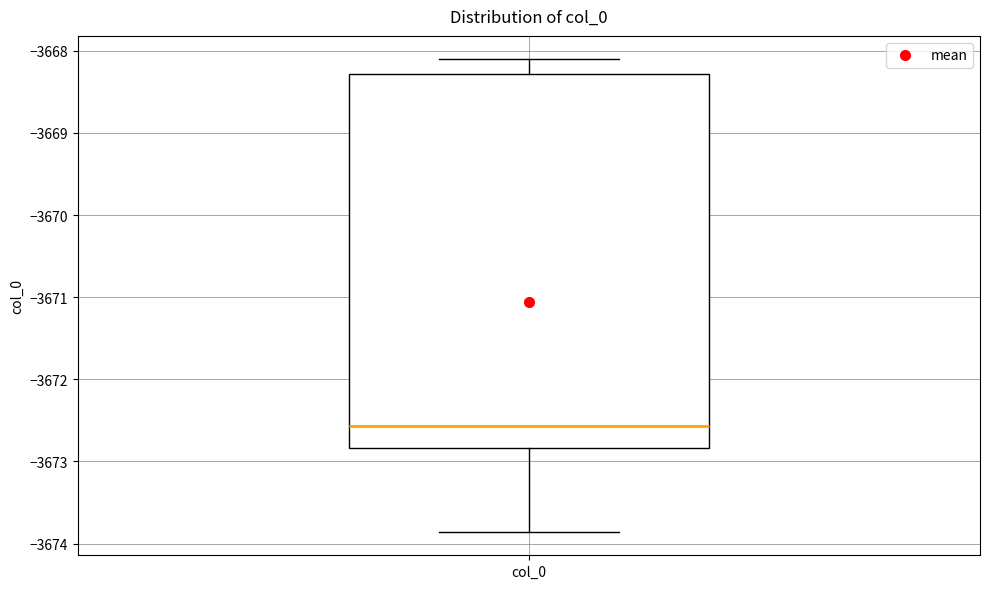

Read this box plot against the y-axis: the position of the median line, the range covered by the box, and the ends of both whiskers. The values are not printed on the chart, so give them approximately, as read against the axis.

median -3672.6, box -3672.8 to -3668.3, whiskers -3673.9 to -3668.1